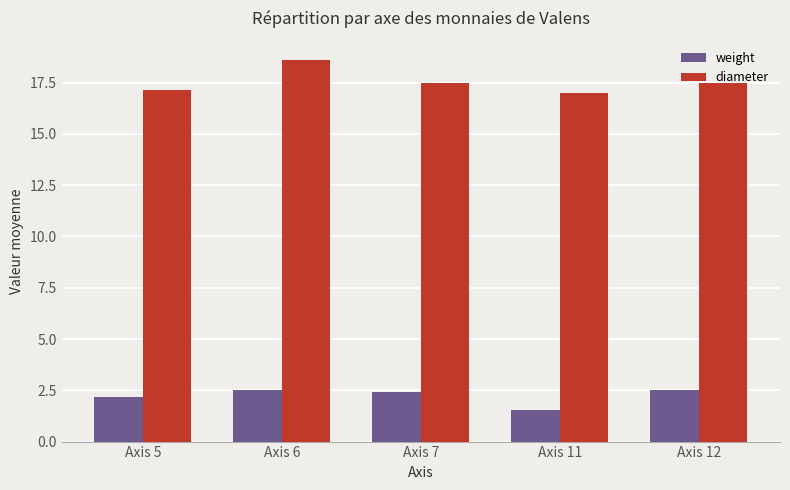

What is the difference between the second highest and second lowest values in the weight series?

0.3